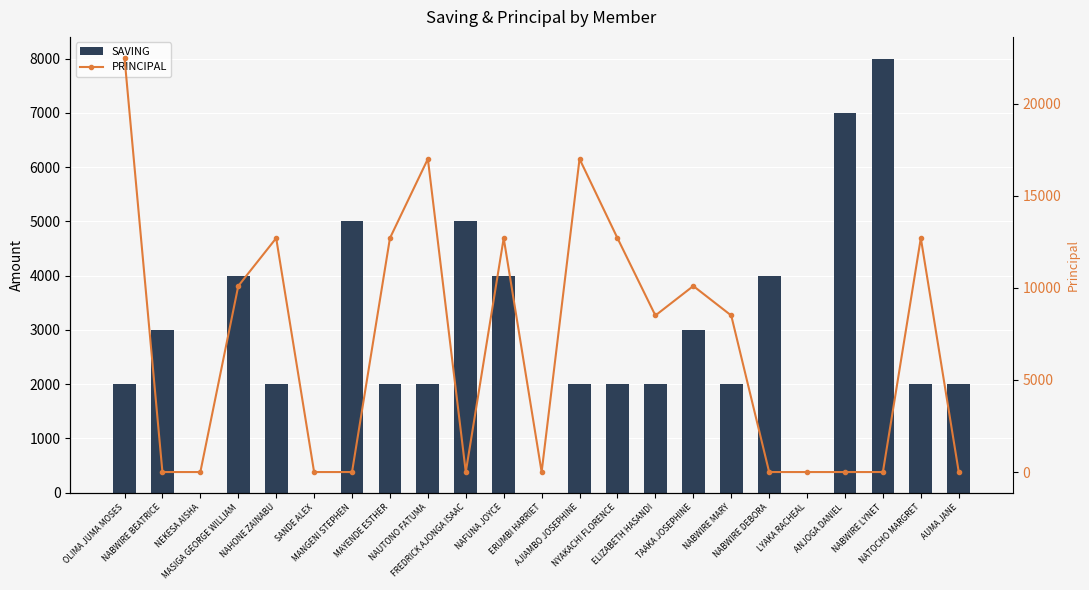

What position from the right is ERUMBI HARRIET?

12